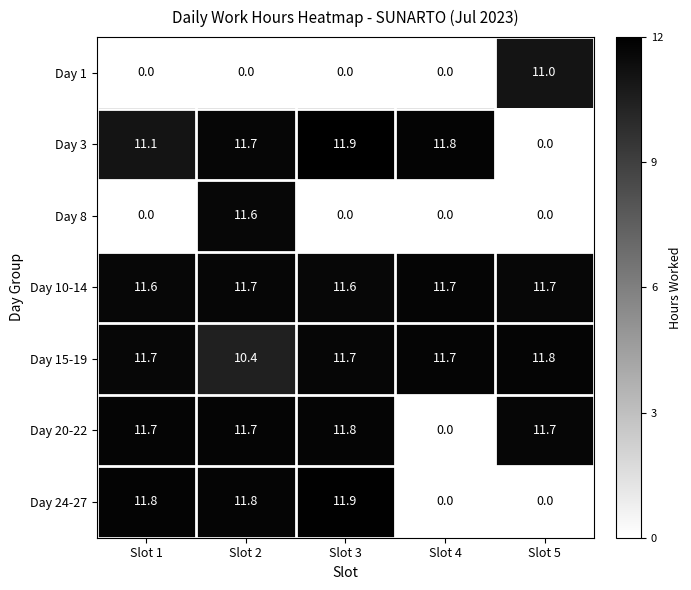

Which series has the largest total across all categories?

Day 10-14